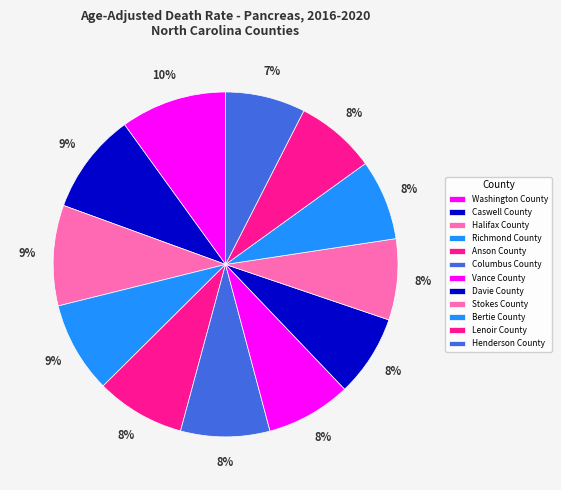

Does any single category account for the majority?

No